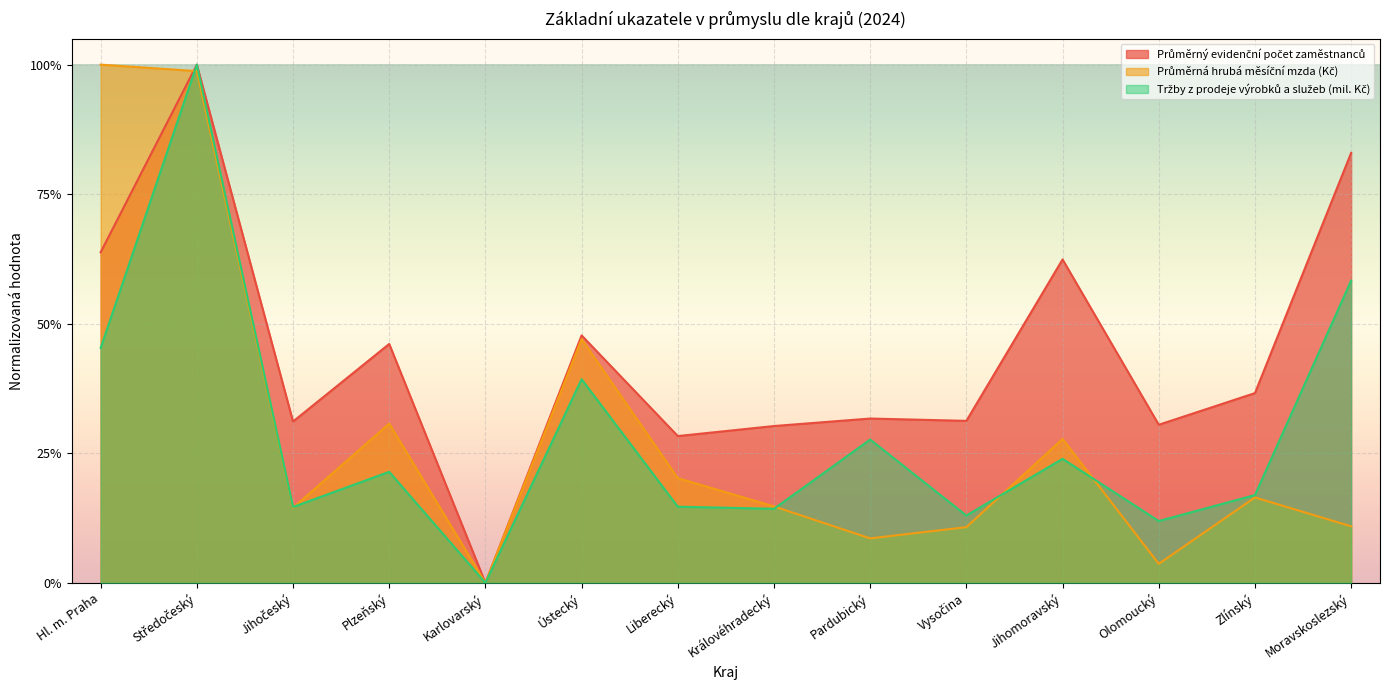

What is the difference between the highest and lowest values at Pardubický?

0.2